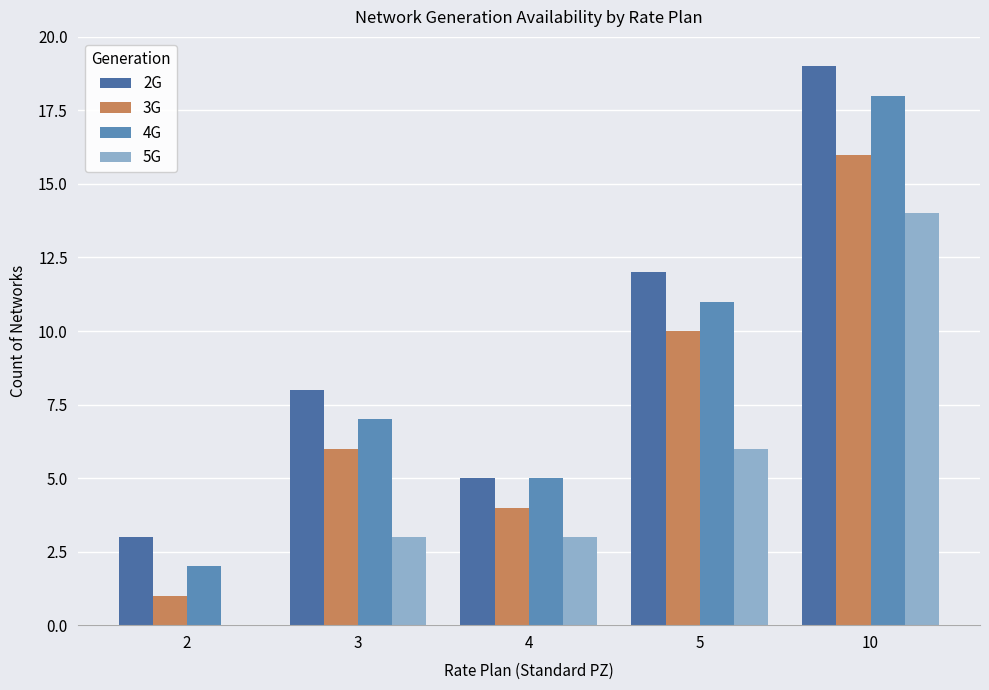

What is the spread (max minus min) of values at 4?

2